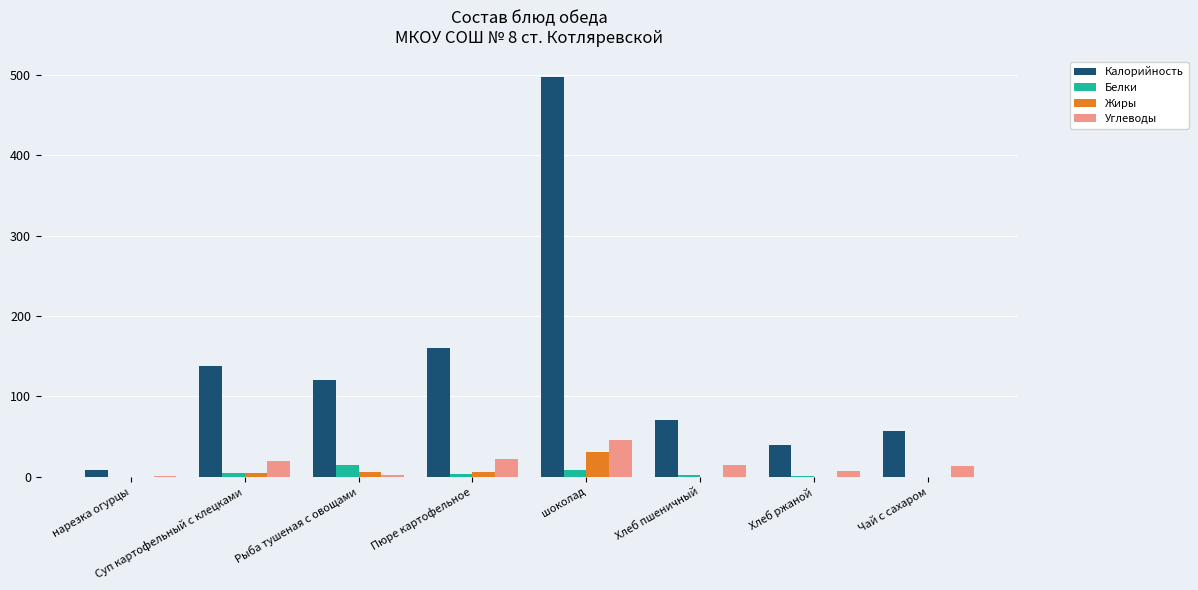

What is the sum of all Калорийность values?

1090.6